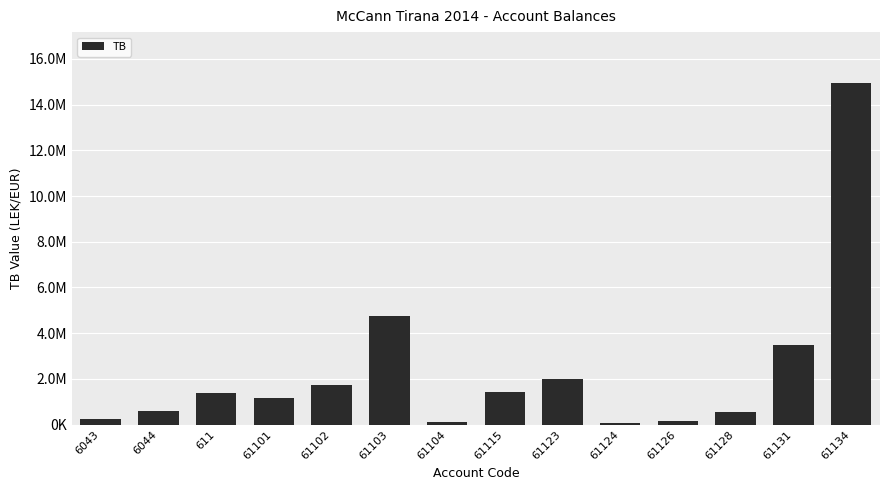

True or false: the data shows 642341.9 at 61102.

False